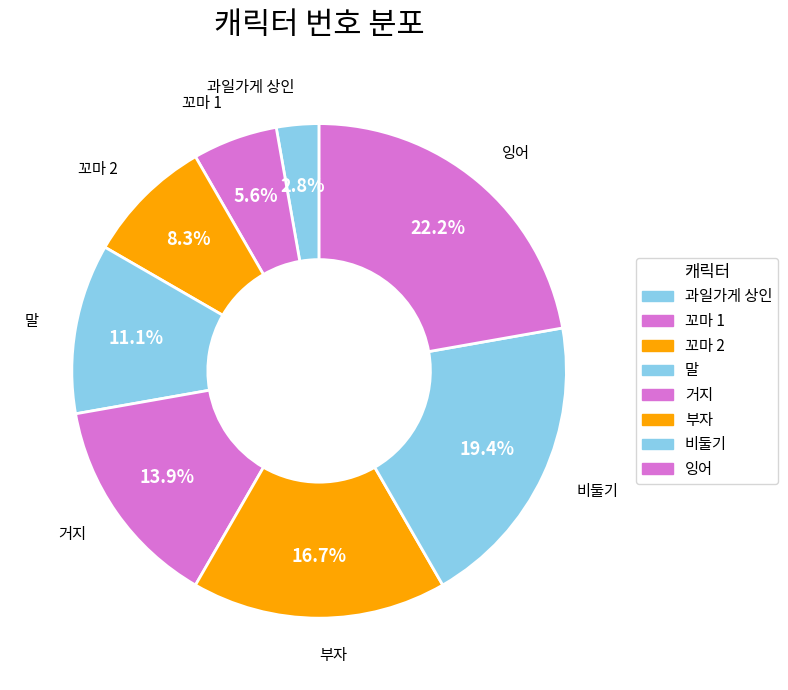

The 꼬마 1 slice represents 1% of the pie. True or false?

False